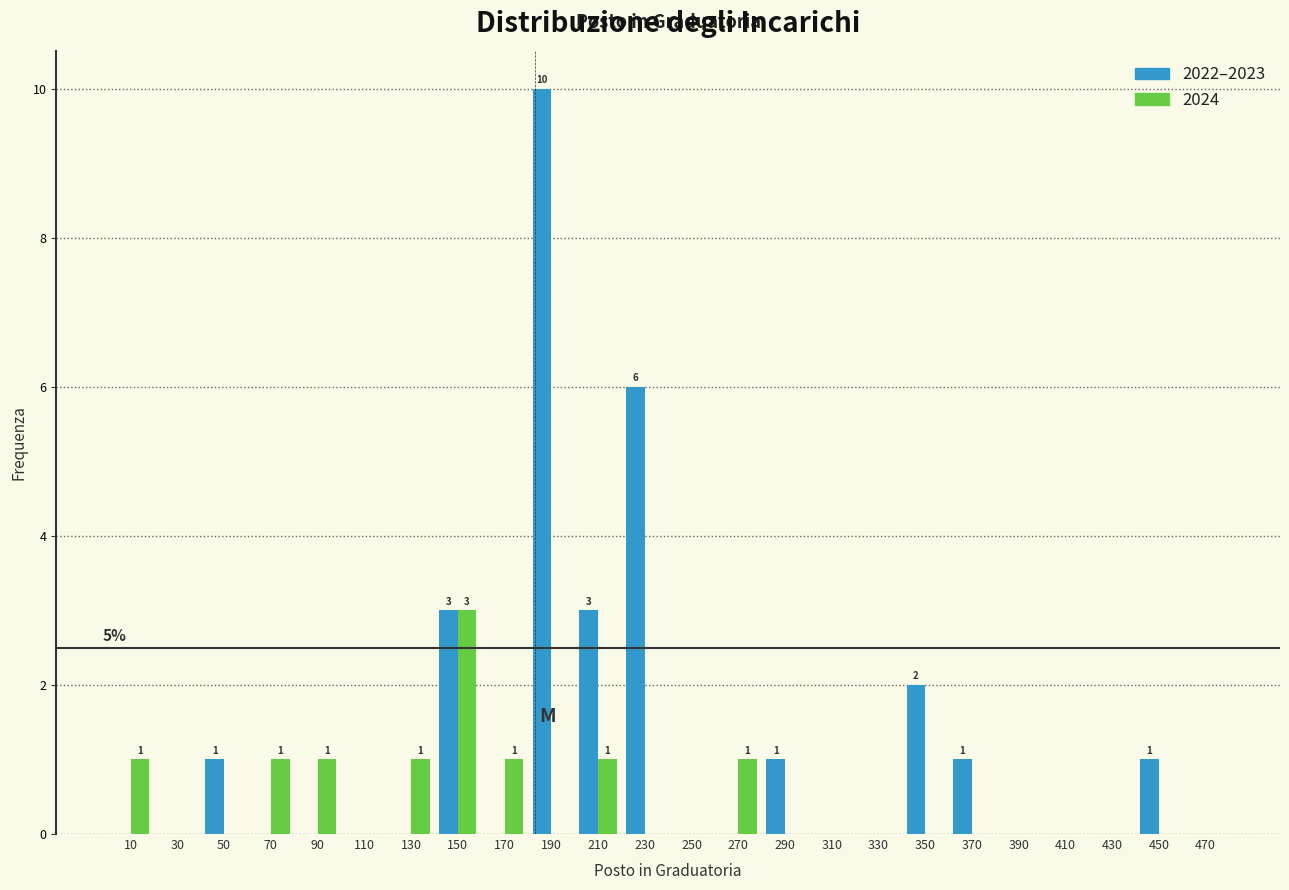

In the 2024 series, which range on the x-axis has the tallest bar?

140 to 160